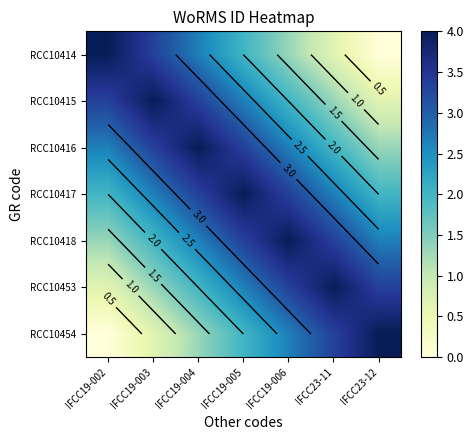

Rank the categories by RCC10417 value from highest to lowest.

IFCC19-005, IFCC19-004, IFCC19-006, IFCC19-003, IFCC23-11, IFCC19-002, IFCC23-12